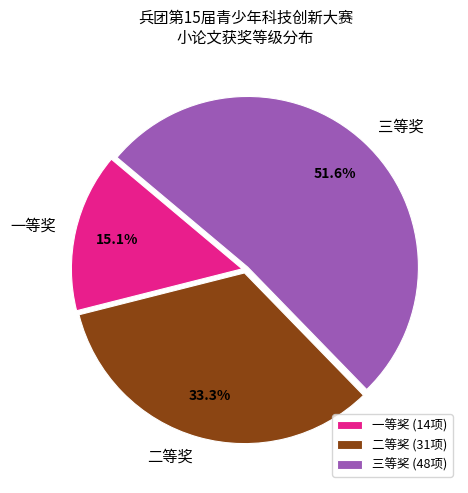

To the nearest percent, what is the difference between the 二等奖 and 一等奖 slice percentages?

18%